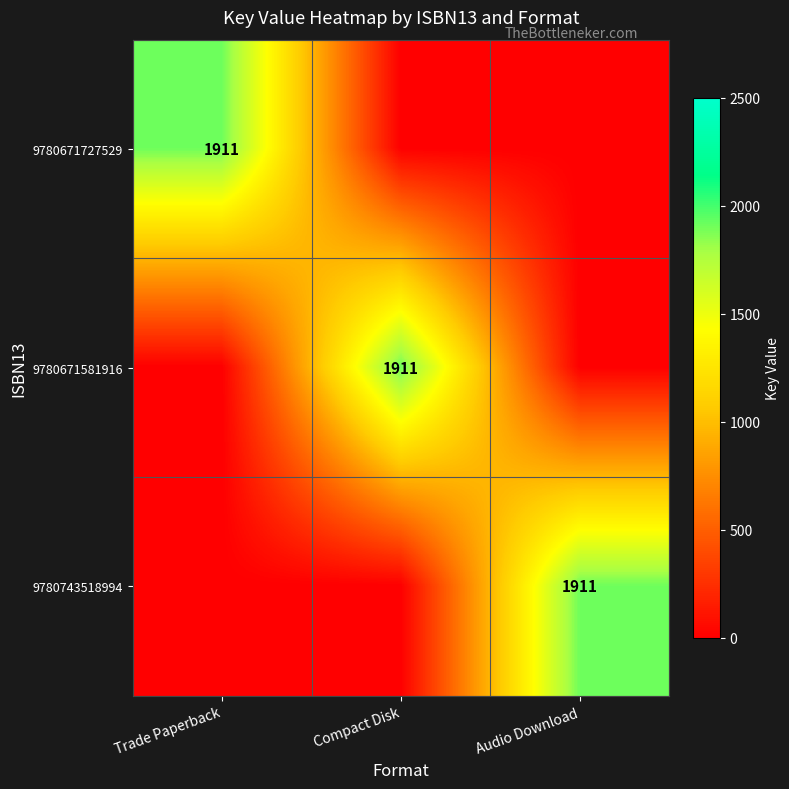

True or false: 9780671727529 has a value of 1911 at Trade Paperback.

True